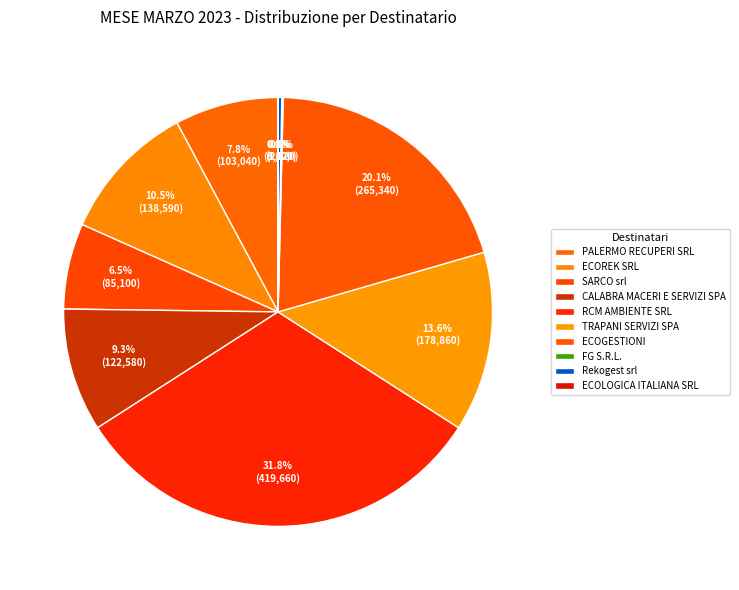

To the nearest percent, what is the difference between the SARCO srl and ECOGESTIONI slice percentages?

14%